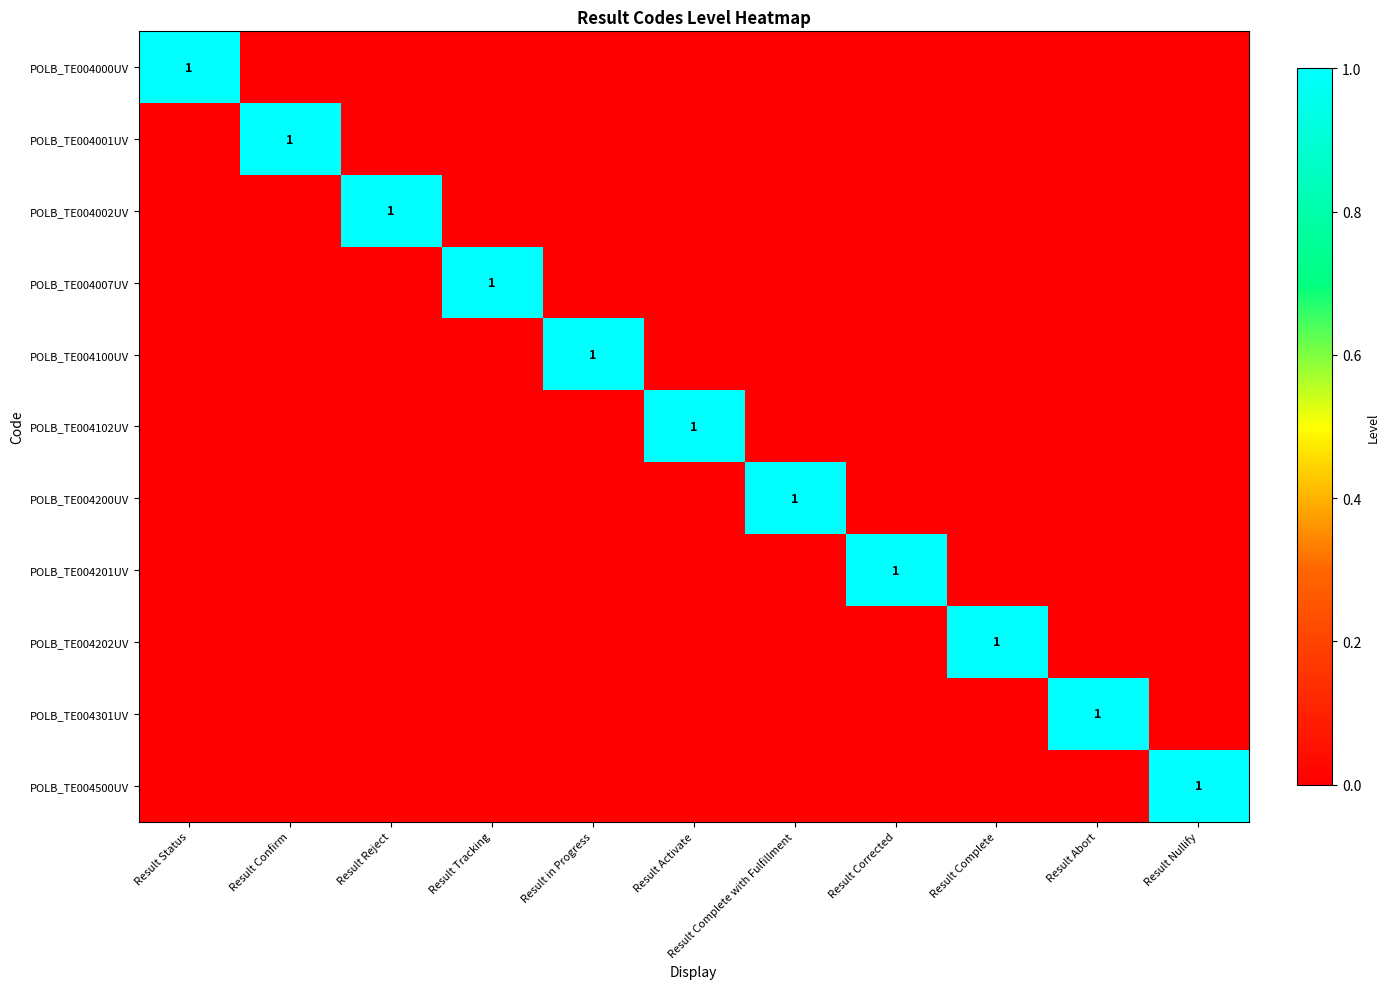

Between Result Reject and Result Abort, which series saw the biggest shift?

POLB_TE004002UV